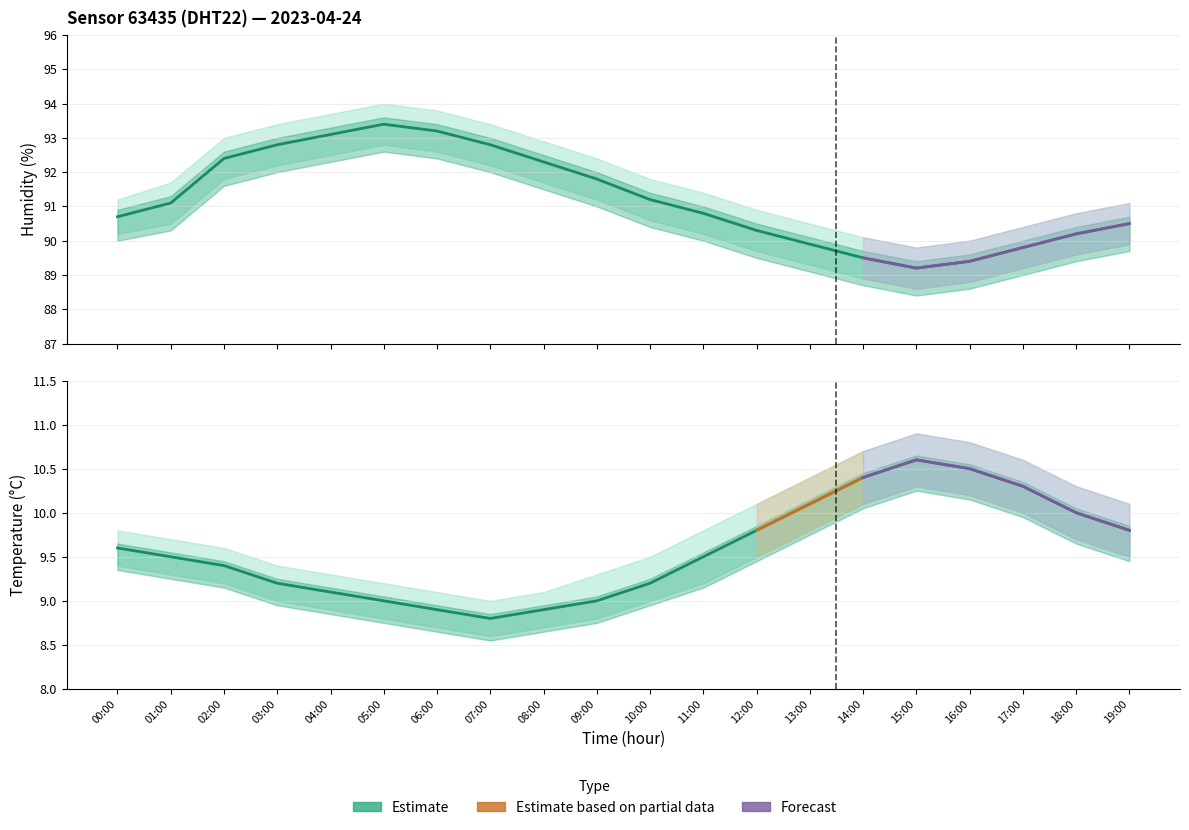

In temperature, how many points are higher than both neighbors (excluding endpoints)?

1